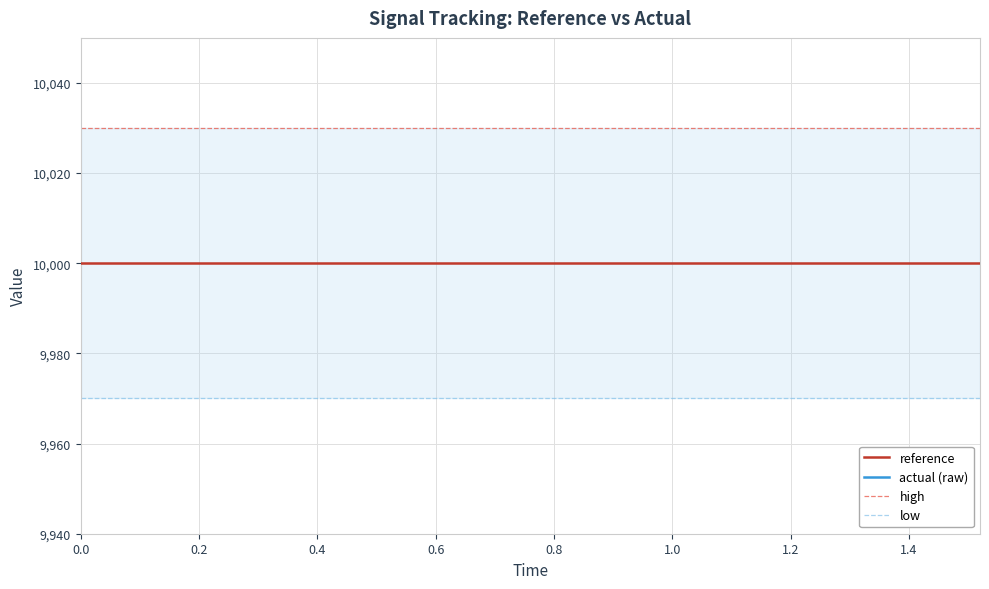

Reading left to right, what are all the values shown in this chart?

reference: 10000.0	10000.0	10000.0	10000.0	10000.0	10000.0	10000.0	10000.0	10000.0	10000.0	10000.0	10000.0	10000.0	10000.0	10000.0	10000.0	10000.0	10000.0	10000.0	10000.0
actual (raw): 9880.3	9880.3	9880.3	9880.3	9880.3	9880.3	9880.3	9880.3	9880.3	9880.3	9880.3	9880.3	9880.3	9880.3	9880.3	9880.3	9880.3	9880.3	9880.3	9880.3
high: 10030.0	10030.0	10030.0	10030.0	10030.0	10030.0	10030.0	10030.0	10030.0	10030.0	10030.0	10030.0	10030.0	10030.0	10030.0	10030.0	10030.0	10030.0	10030.0	10030.0
low: 9970.0	9970.0	9970.0	9970.0	9970.0	9970.0	9970.0	9970.0	9970.0	9970.0	9970.0	9970.0	9970.0	9970.0	9970.0	9970.0	9970.0	9970.0	9970.0	9970.0